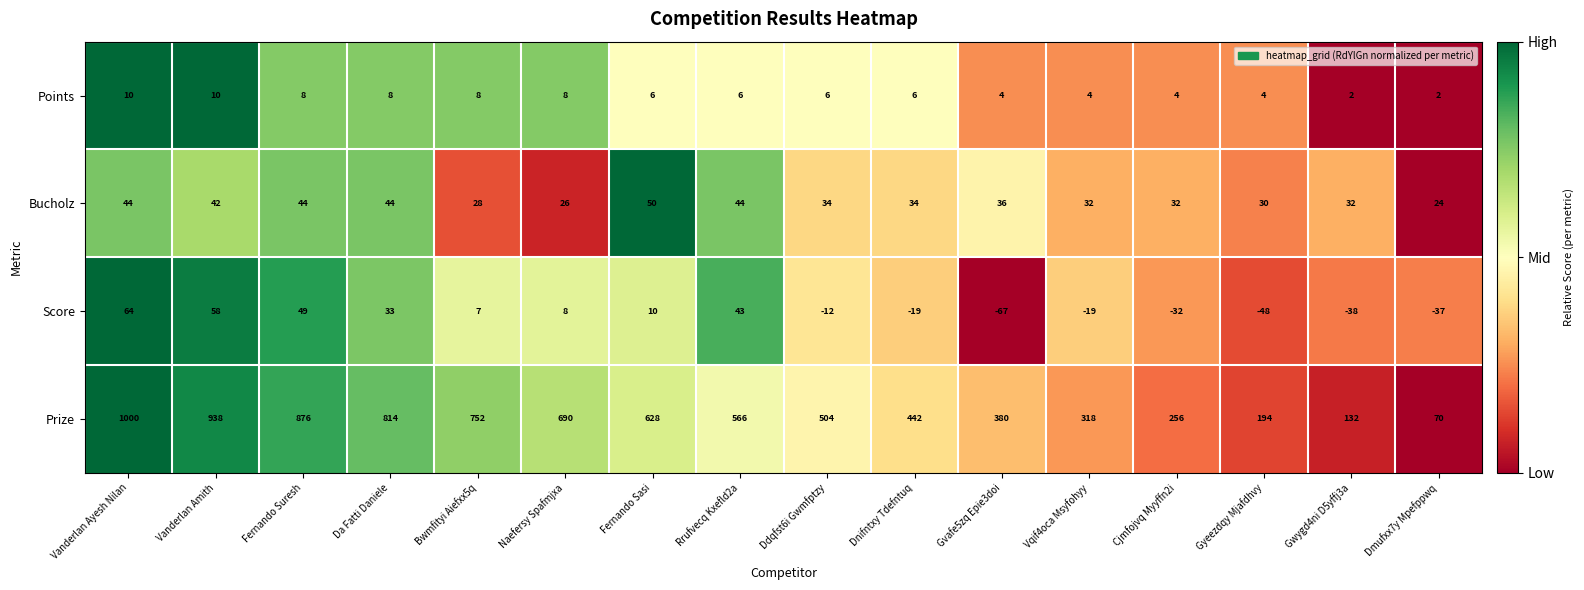

What is the sum of the Bucholz values at Gyeezdqy Mjafdhvy and Bwmfityi Aiefxx5q?

58